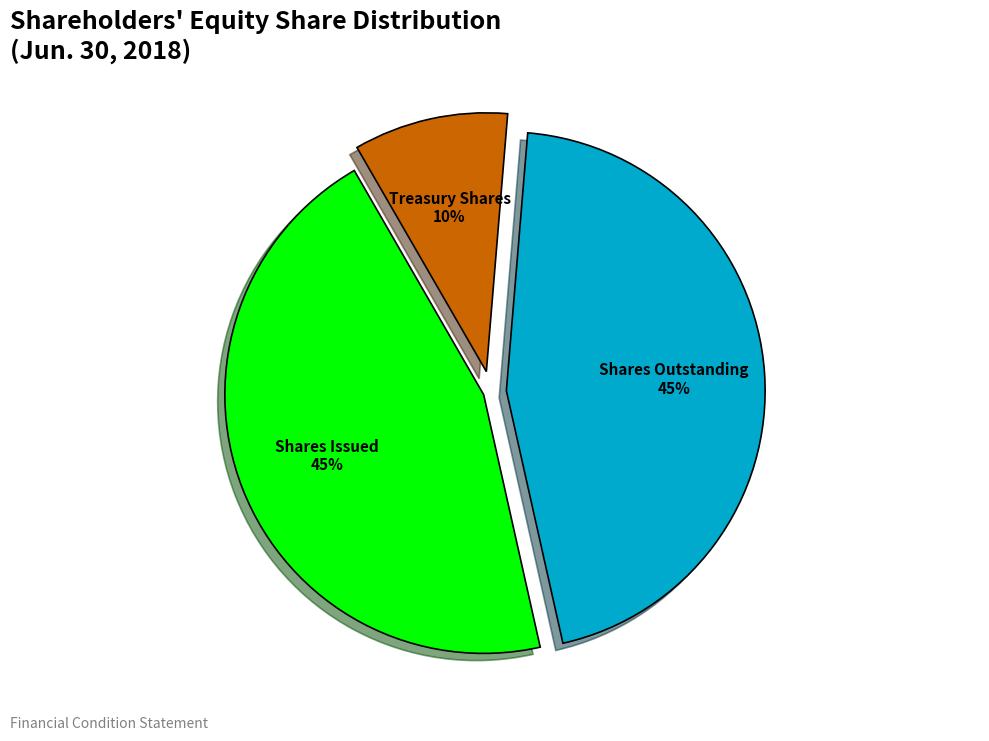

Is there a majority slice in this chart?

No